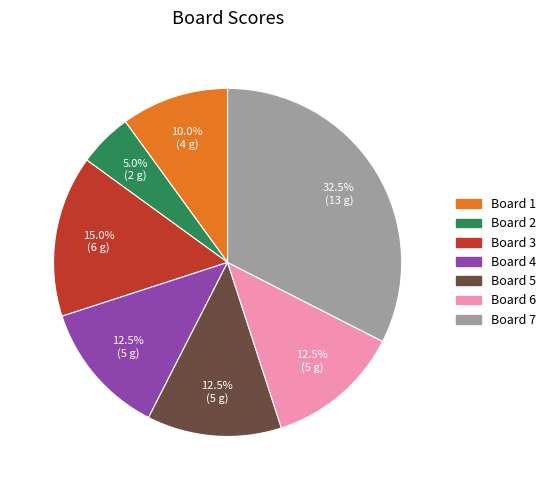

Count the number of slices in the pie.

7